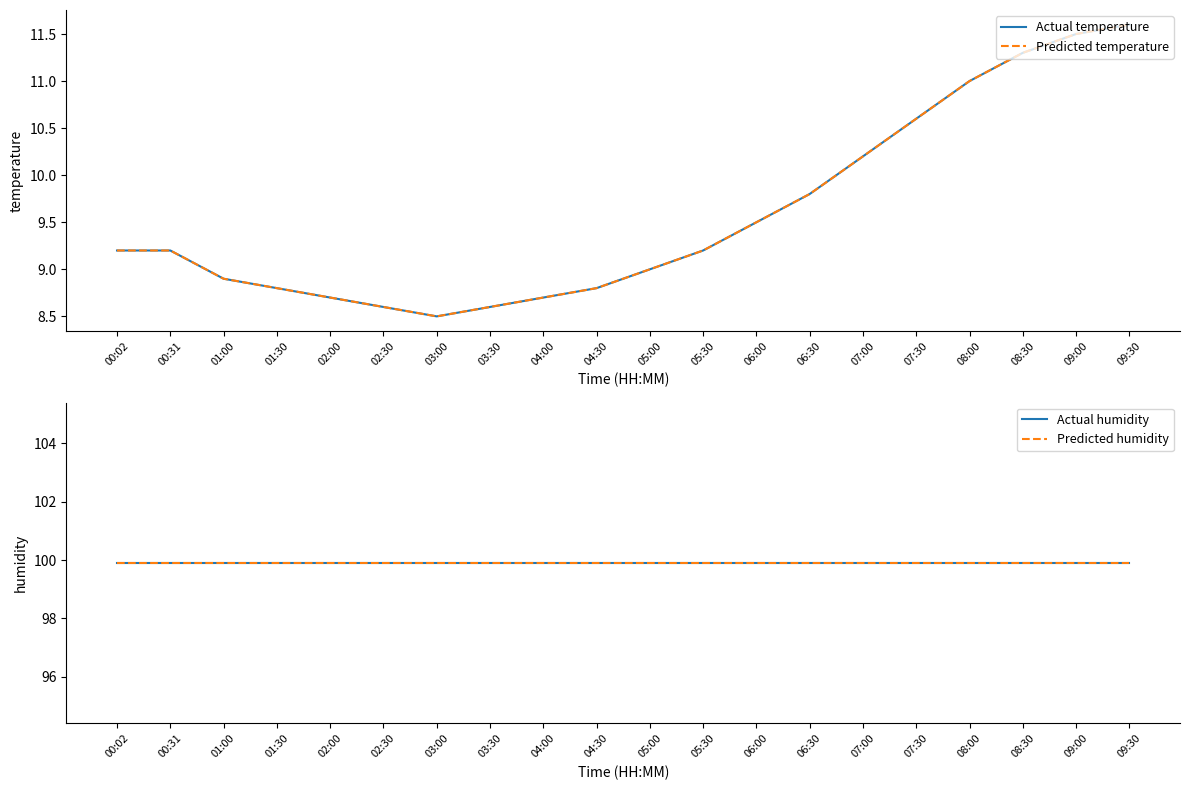

What value does the Actual humidity series have at 07:30?

99.9